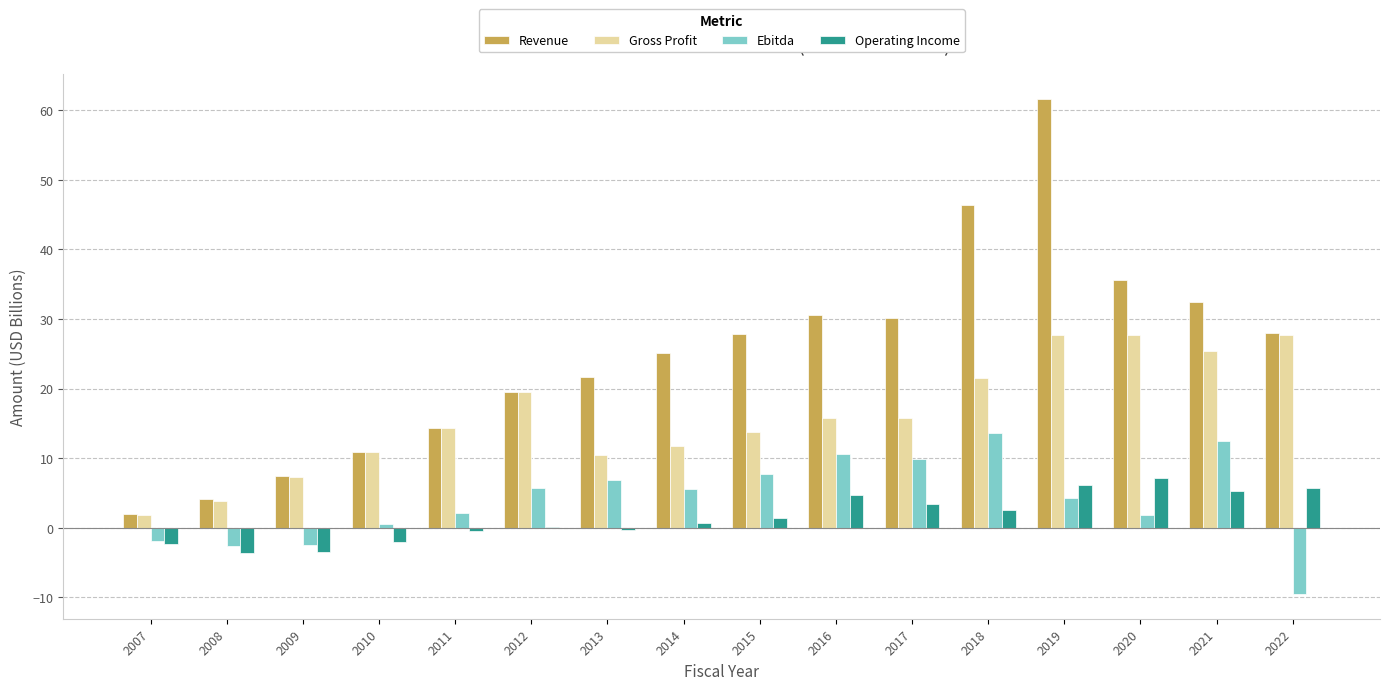

What is the highest value of the Revenue series?

61.7